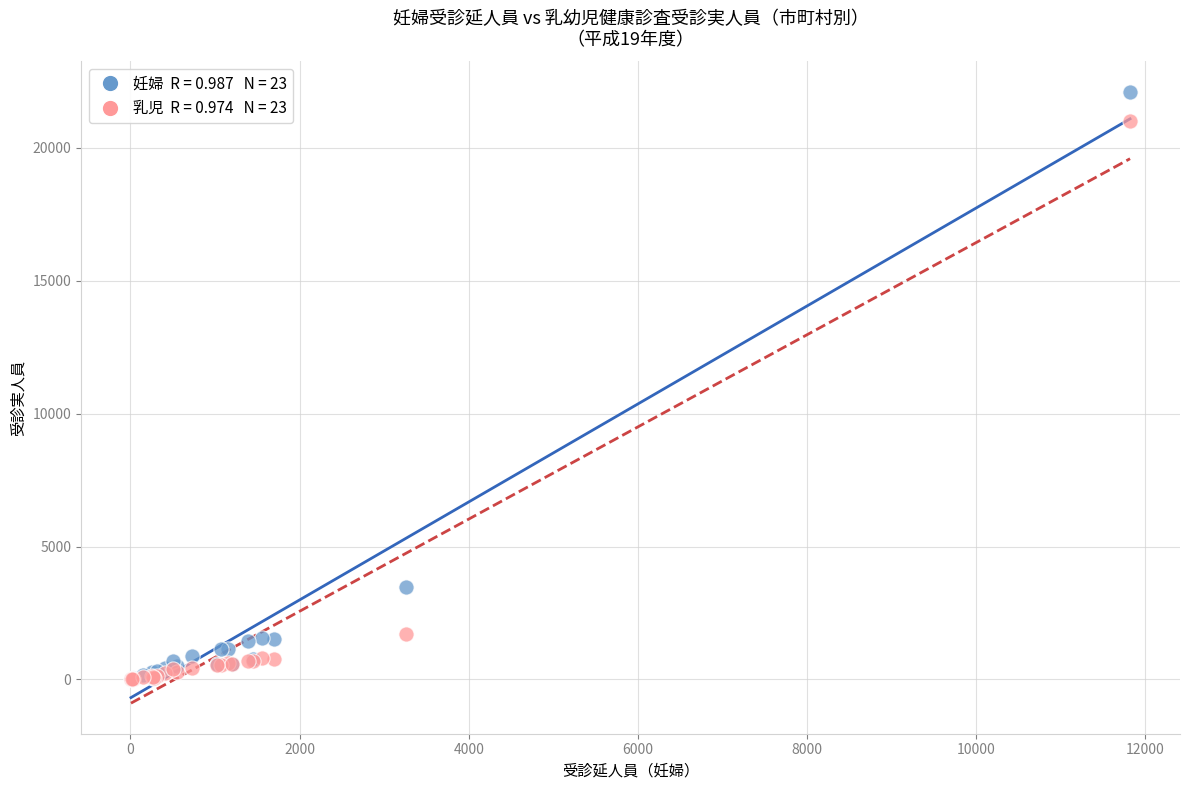

Across all series, what Y value is closest to 11049?

3461